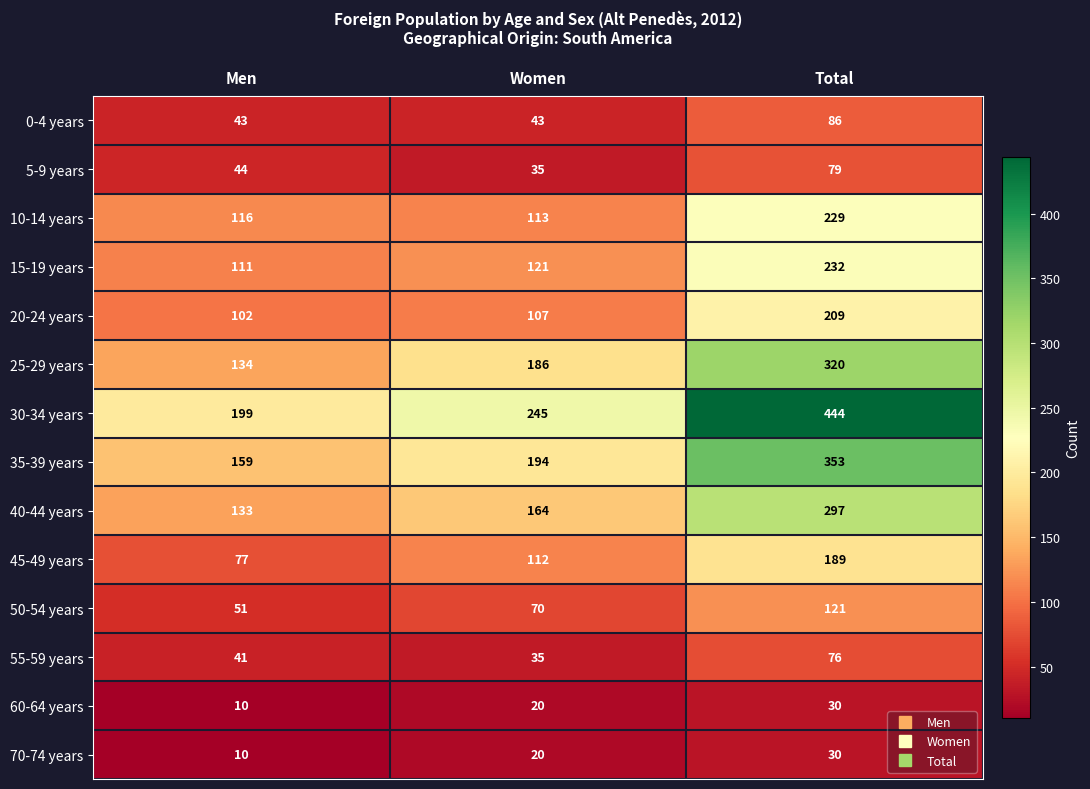

How many 35-39 years values are between 159 and 353?

3